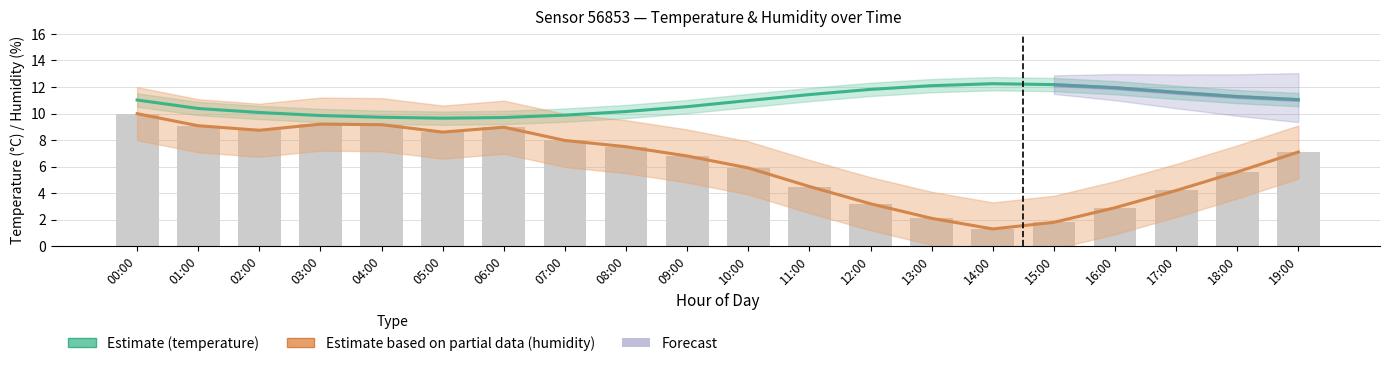

What is the maximum value for Estimate based on partial data (humidity %)?

10.0